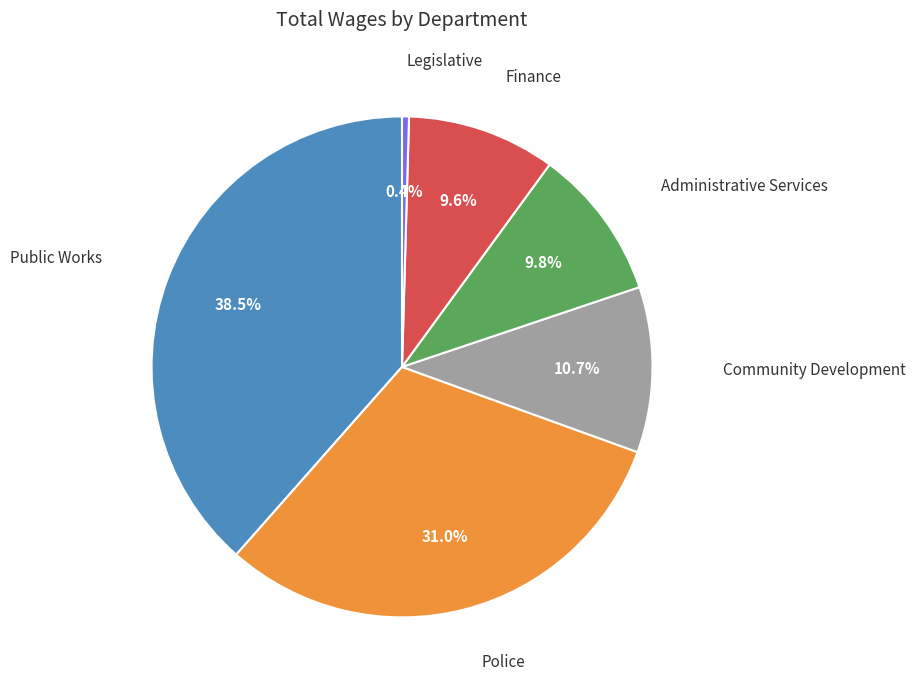

Does any single category account for the majority?

No